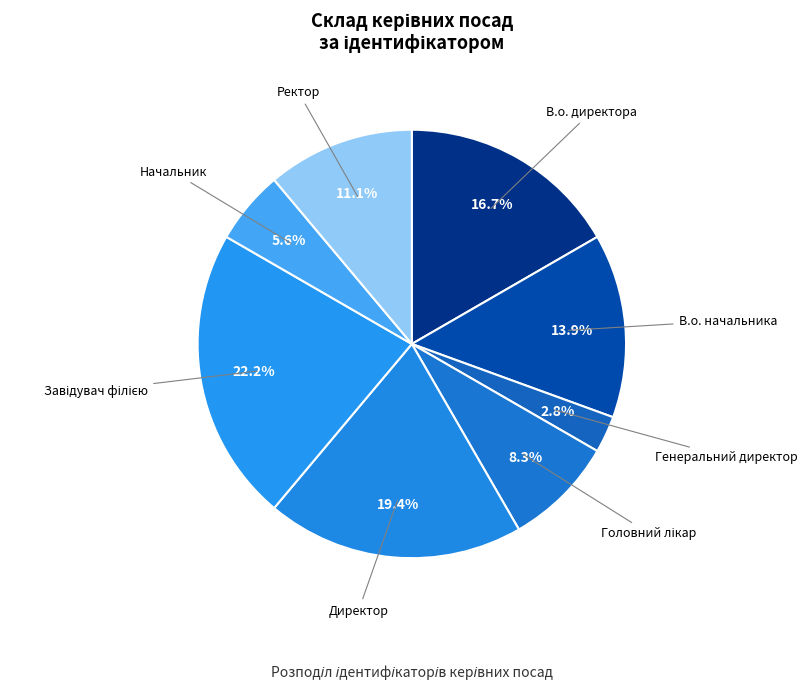

How many segments does this pie chart have?

8